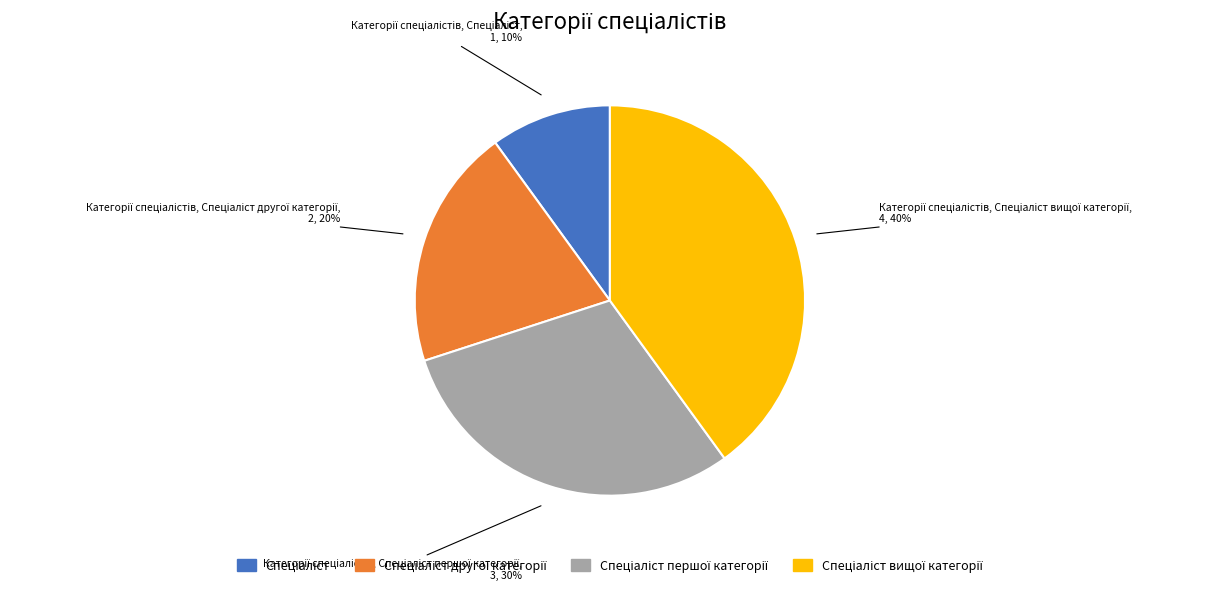

Is there a majority slice in this chart?

No